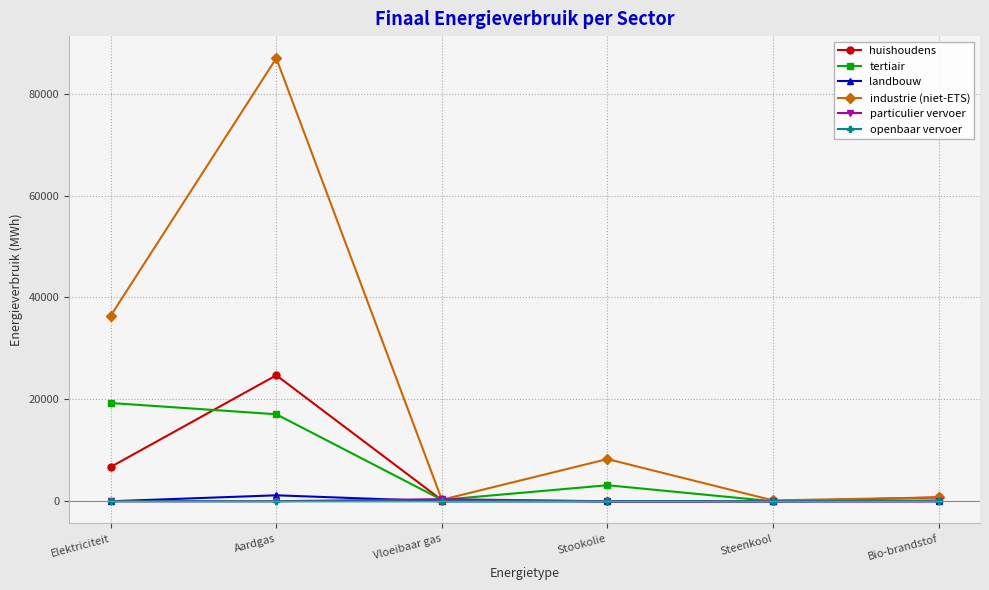

In tertiair, how many points are higher than both neighbors (excluding endpoints)?

1